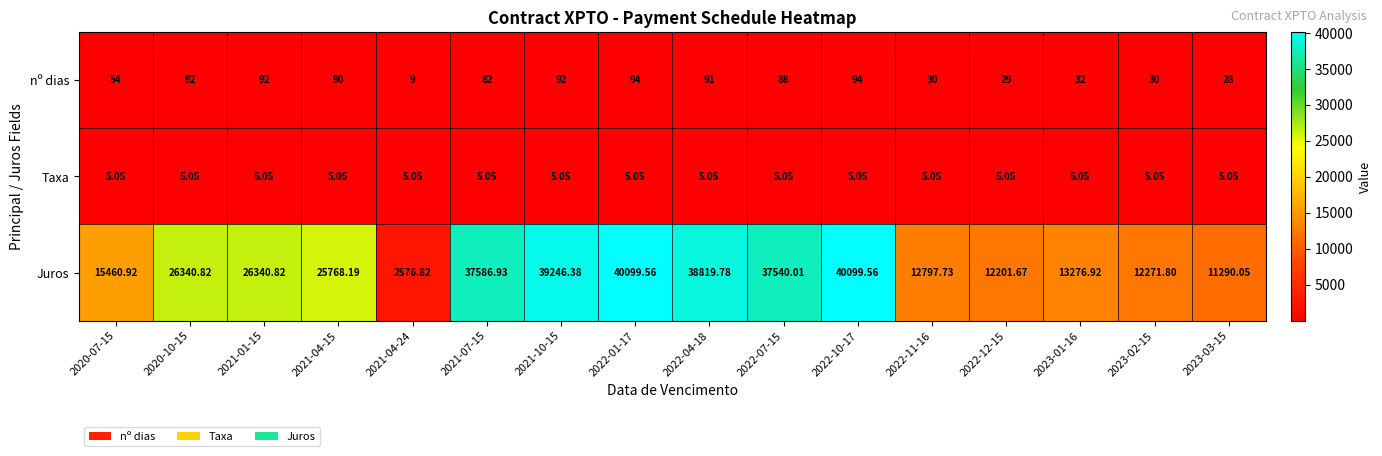

Which series has the largest total across all categories?

Juros